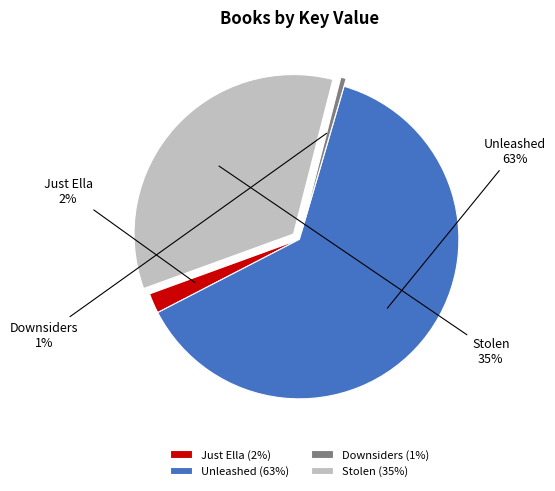

Between Stolen and Unleashed, which is larger?

Unleashed